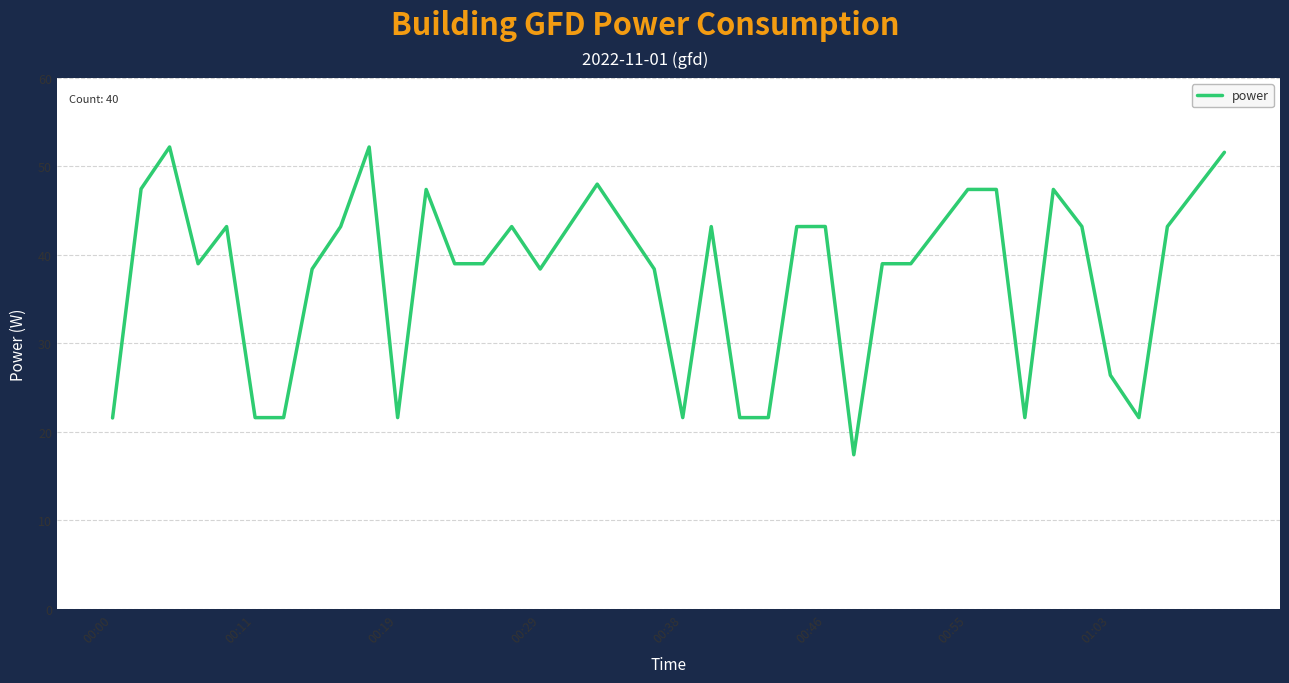

What is the maximum value shown in the chart?

52.2